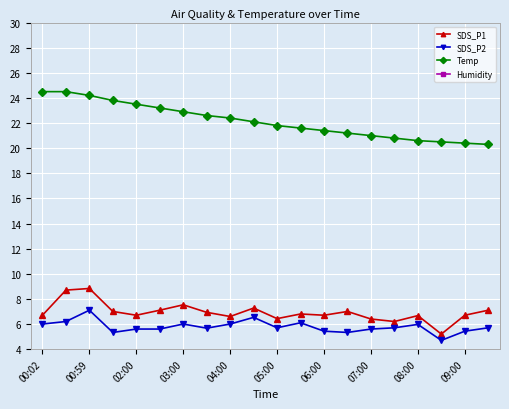

Where does the Temp series first go above 22?

00:02